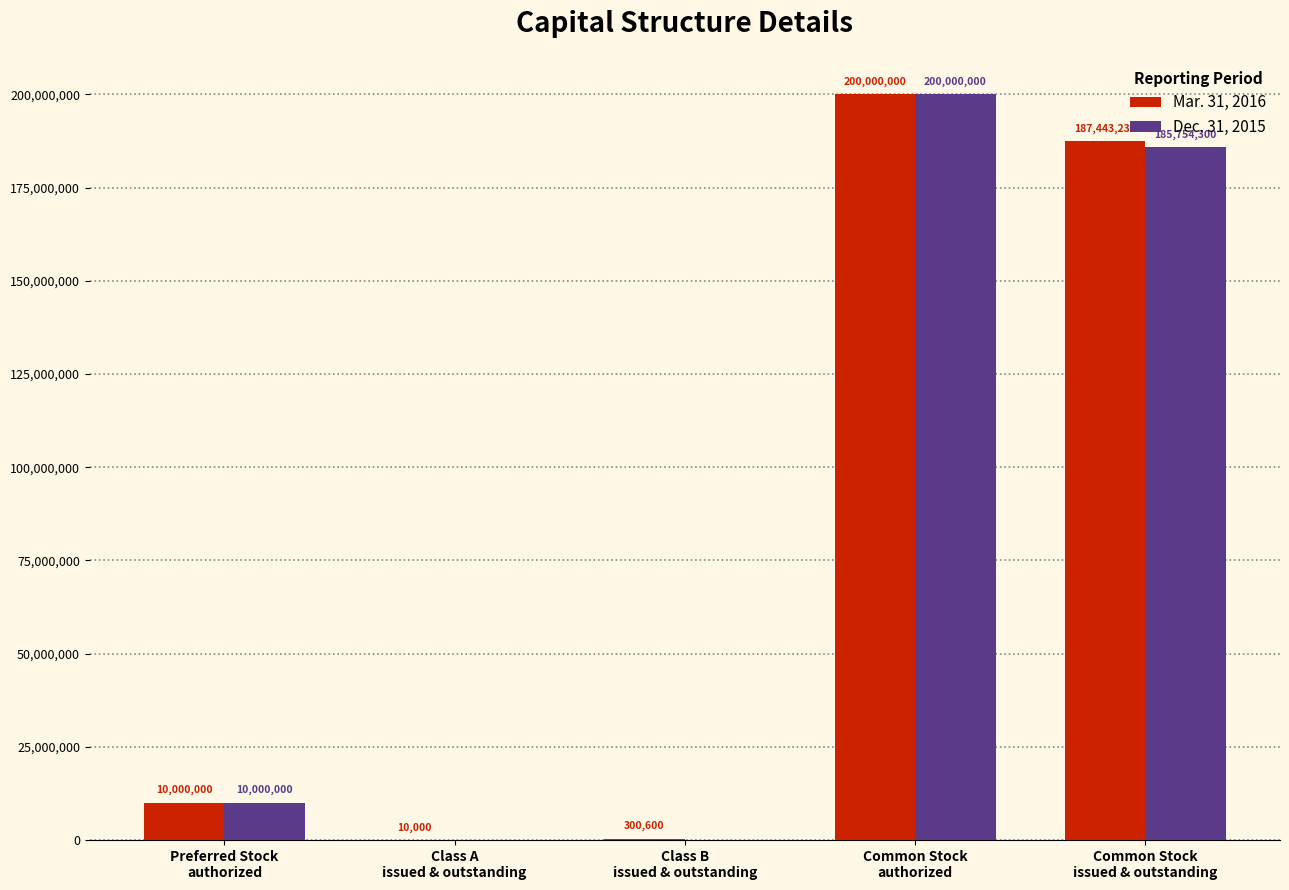

Are the bars horizontal?

No